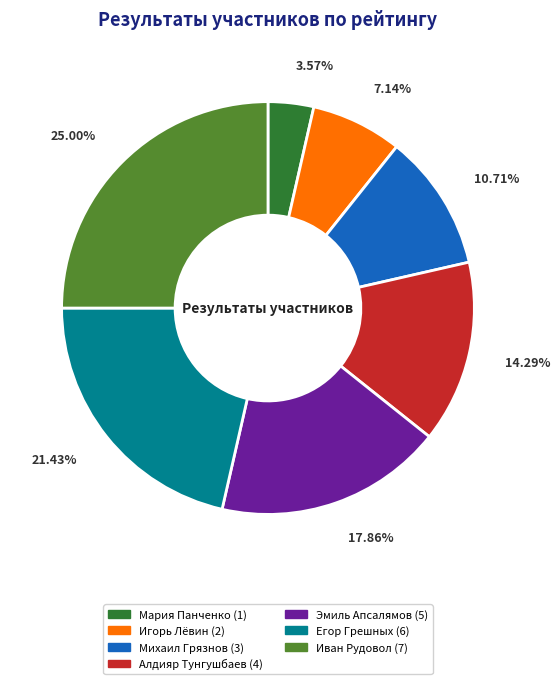

What is the total percentage of Егор Грешных and Алдияр Тунгушбаев?

35.7%